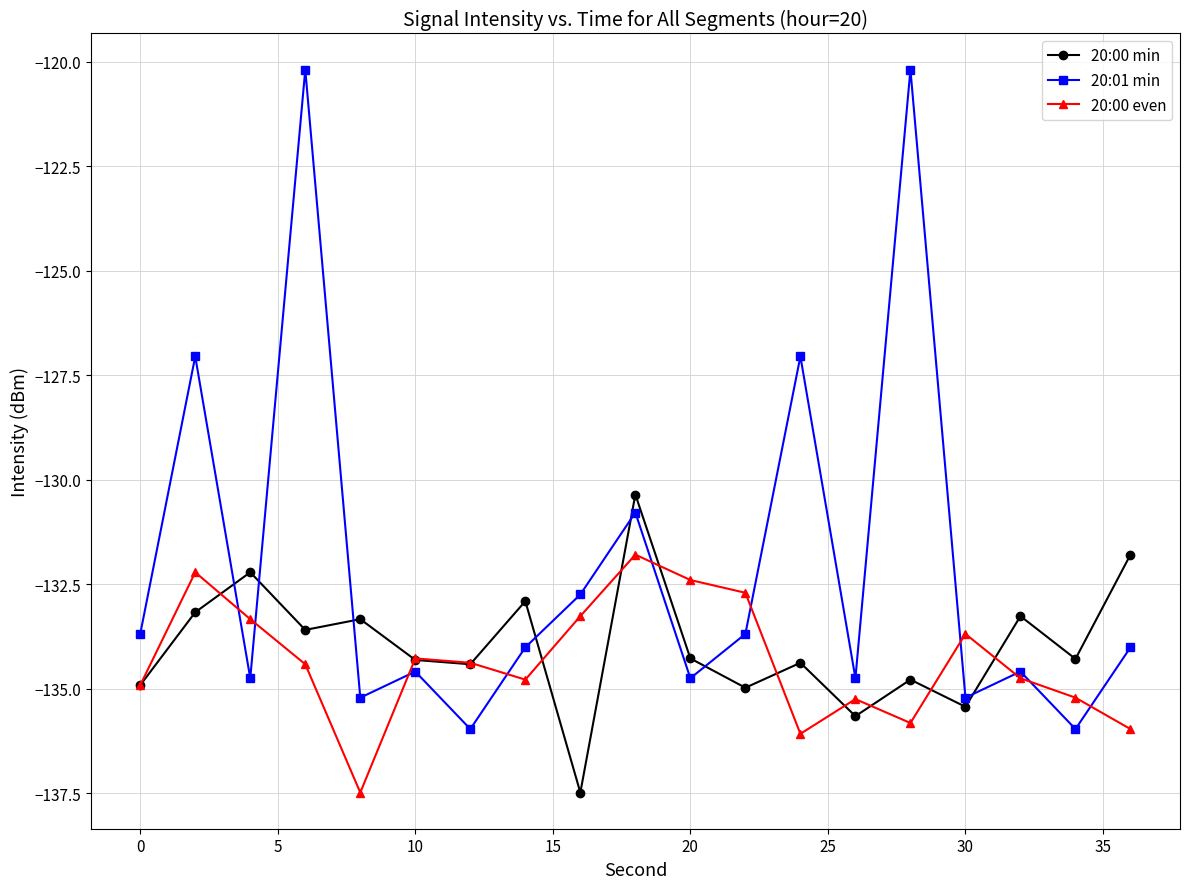

True or false: 20:01 min and 20:00 even intersect in this chart.

True